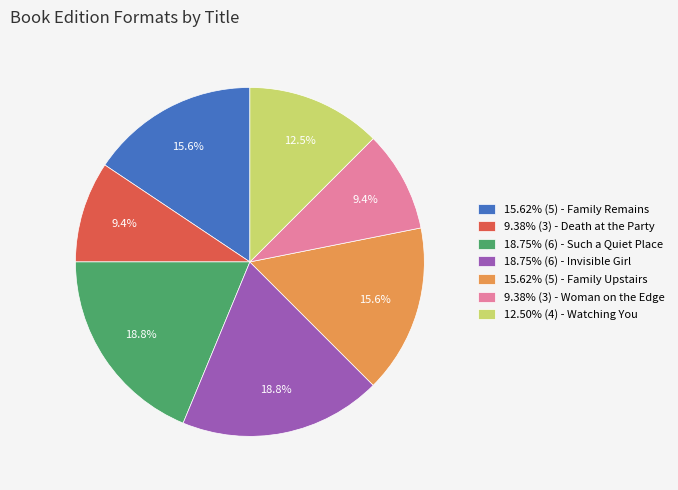

Combined, do 18.75% (6) - Such a Quiet Place and 15.62% (5) - Family Upstairs account for over 50%?

No